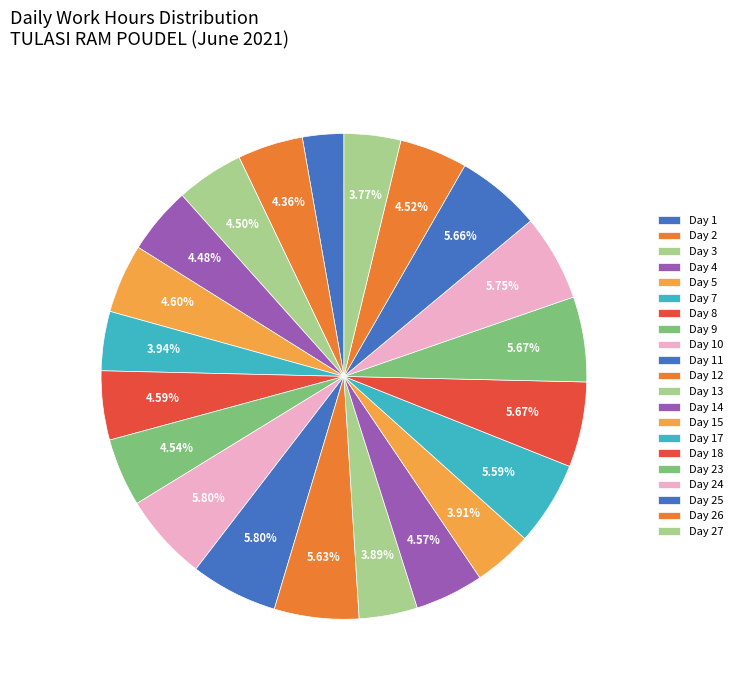

To the nearest percent, what portion does Day 3 represent?

5%